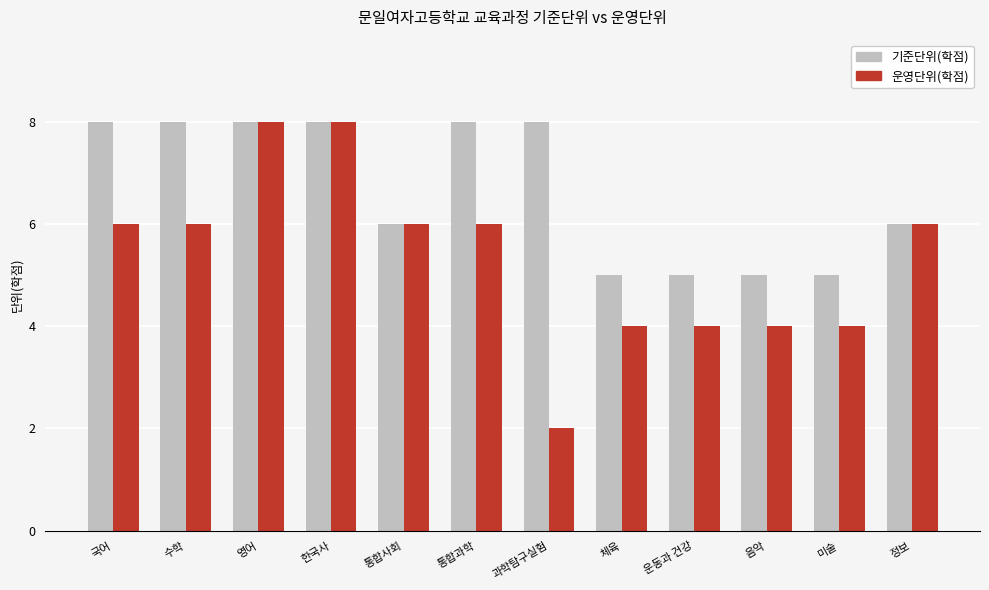

True or false: 기준단위(학점) has a value of 2 at 영어.

False